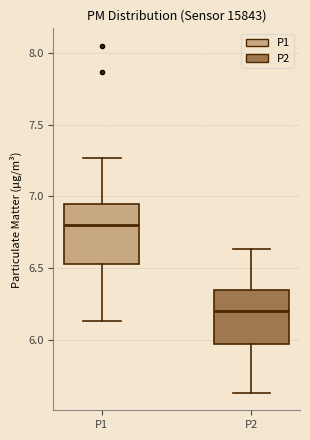

Reading left to right, read every box against the y-axis: the position of its median line, the range the box covers, and the ends of its whiskers. The values are not printed on the chart, so give them approximately, as read against the axis.

P1: median 6.80, box 6.55 to 6.95, whiskers 6.15 to 7.25
P2: median 6.20, box 5.95 to 6.35, whiskers 5.65 to 6.65